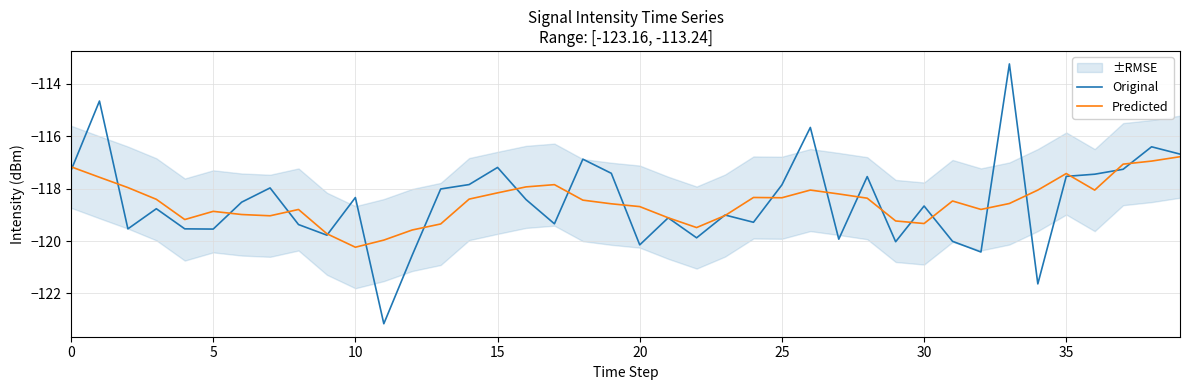

What is the total value across all series at 13?

-237.4